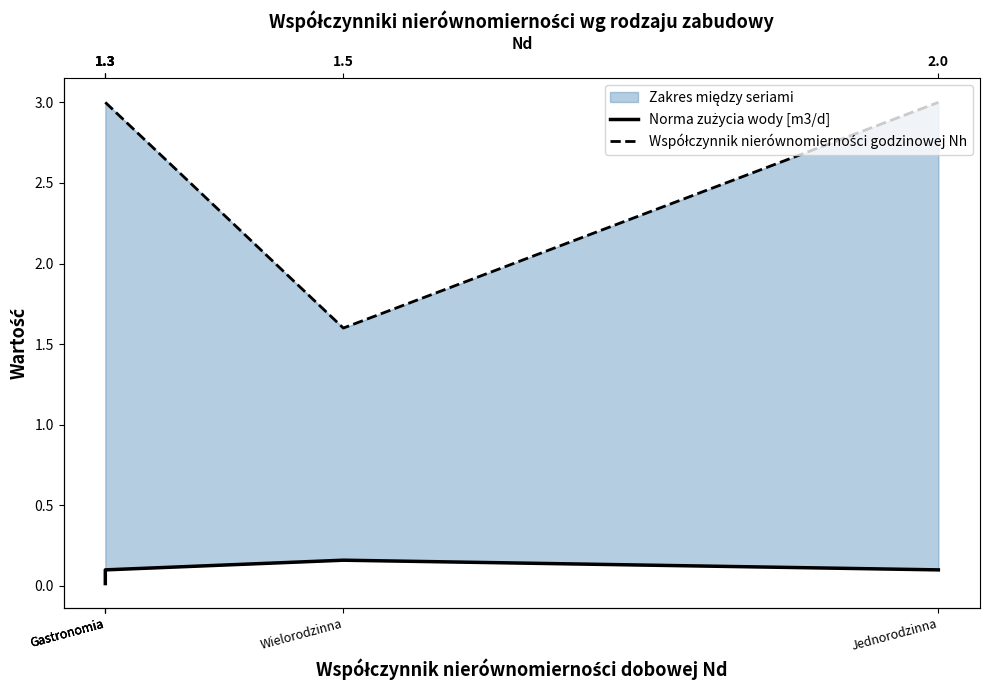

Where is Współczynnik nierównomierności godzinowej Nh nearest to the value 2?

Wielorodzinna